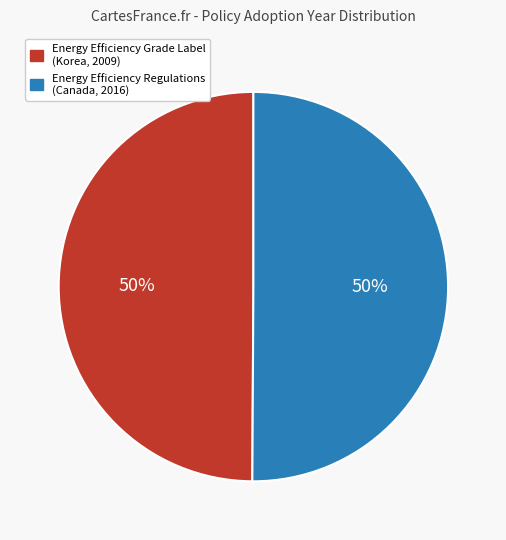

To the nearest percent, what is the average slice percentage?

50%